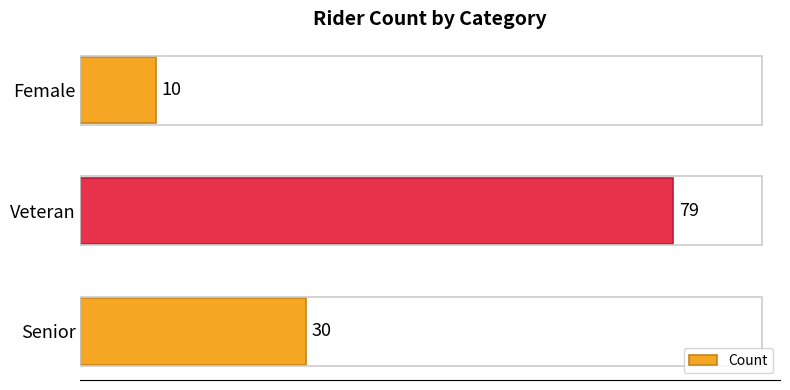

Rank the categories by value from highest to lowest.

Veteran, Senior, Female